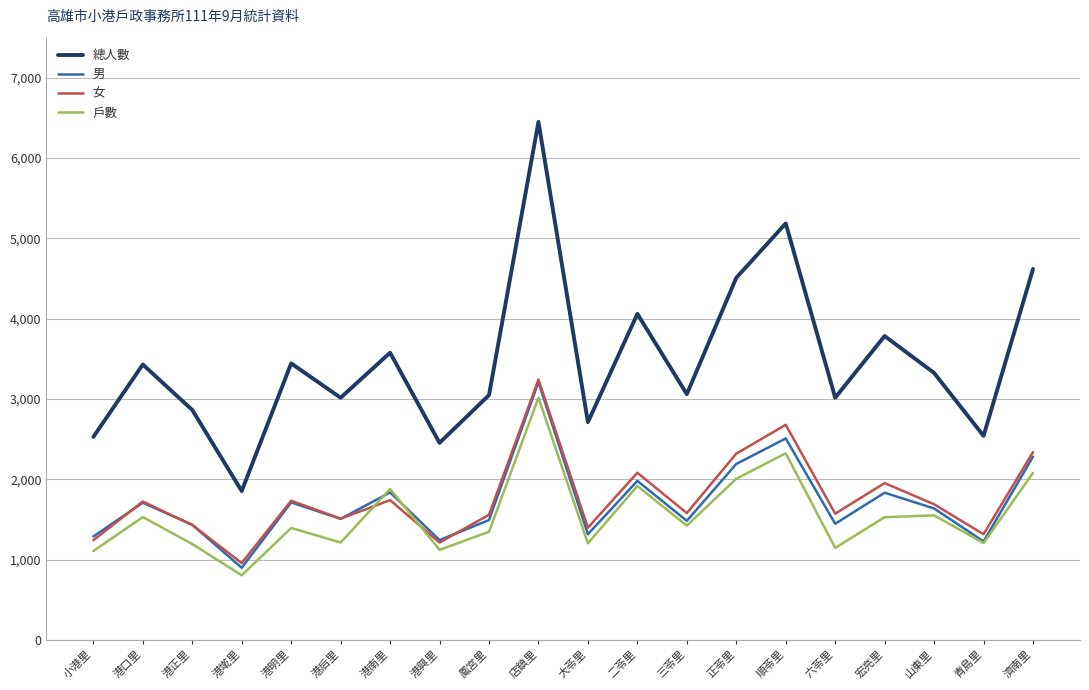

What is the sum of the 戶數 values at 港后里 and 港明里?

2605